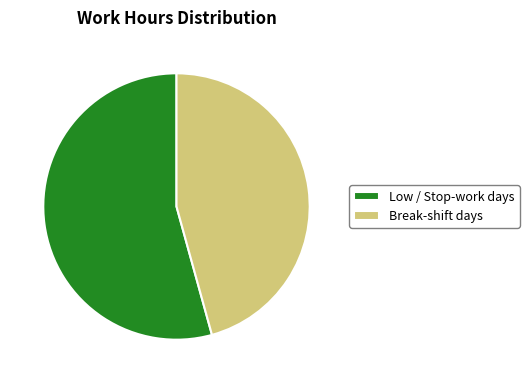

Rank the categories by value from lowest to highest.

Break-shift days, Low / Stop-work days